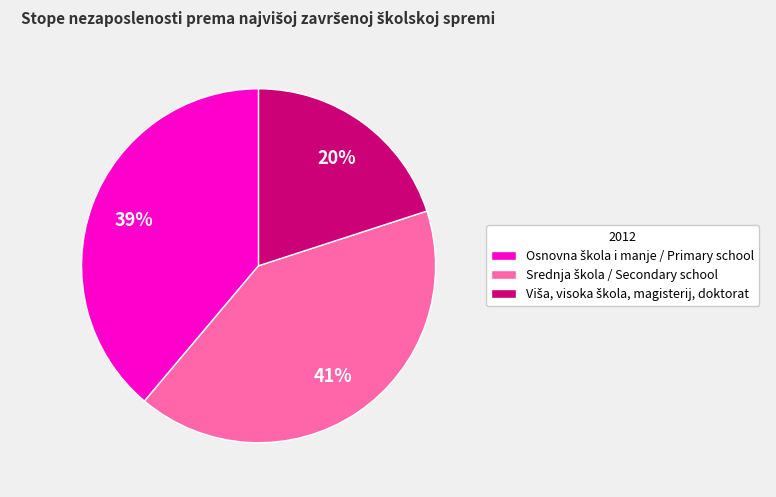

To the nearest percent, what is the average slice percentage?

33%